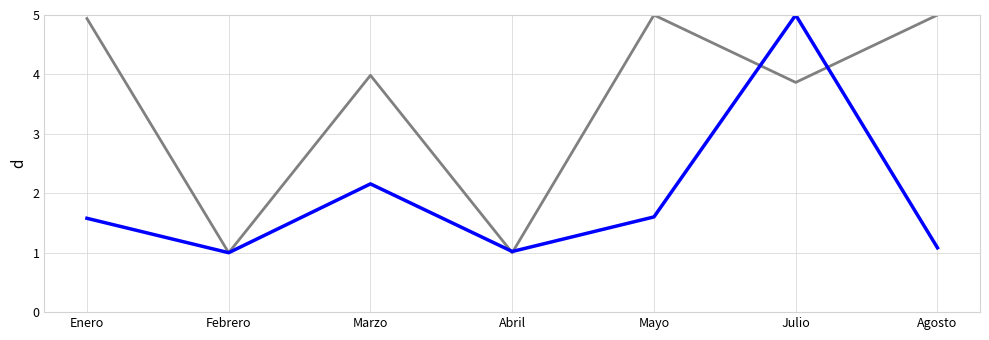

What is the label of the 5th point from the right?

Marzo